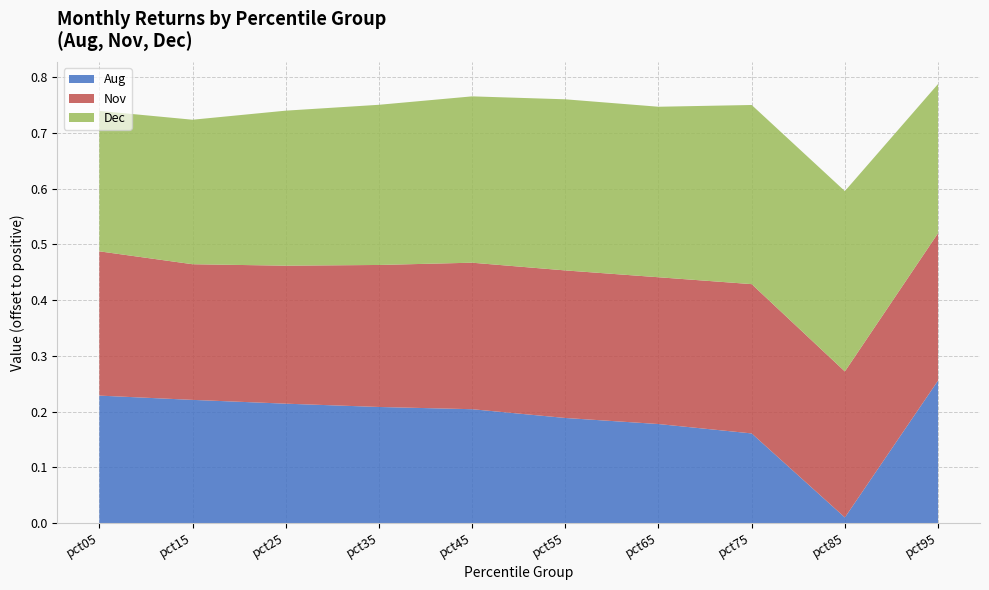

At which label is Aug closest to 0?

pct85